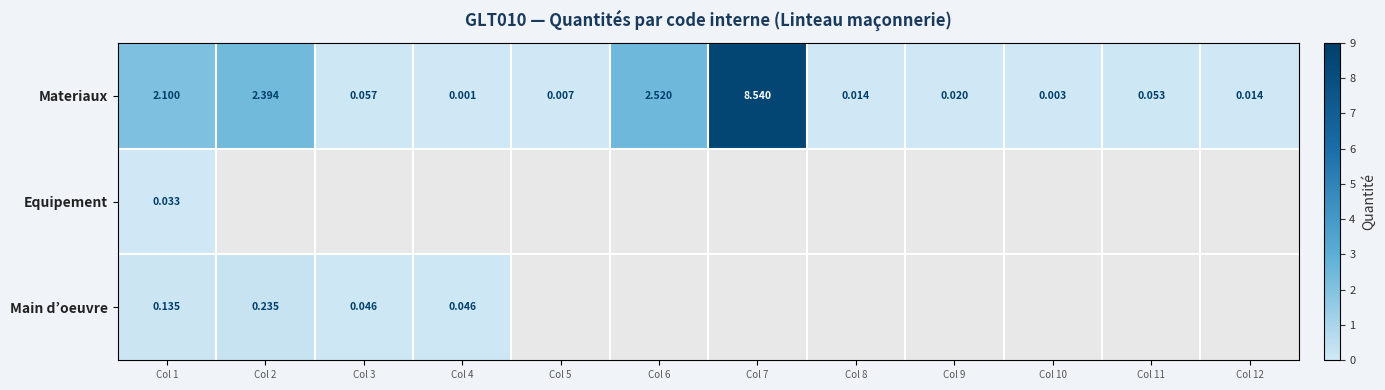

Which series changed the most between Col 6 and Col 7?

Materiaux